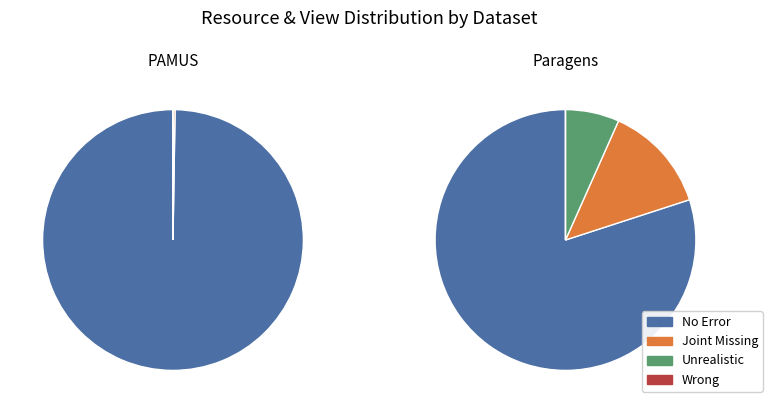

Do Paragens and PAMUS together represent more than half of the pie?

Yes